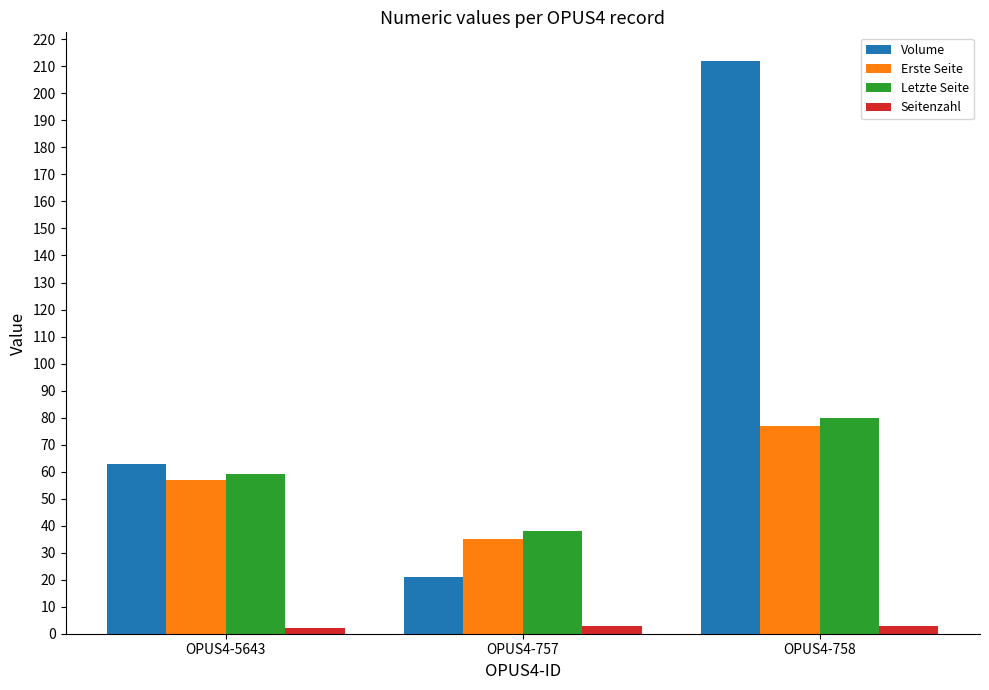

What are all the series names shown in the legend?

Volume, Erste Seite, Letzte Seite, Seitenzahl